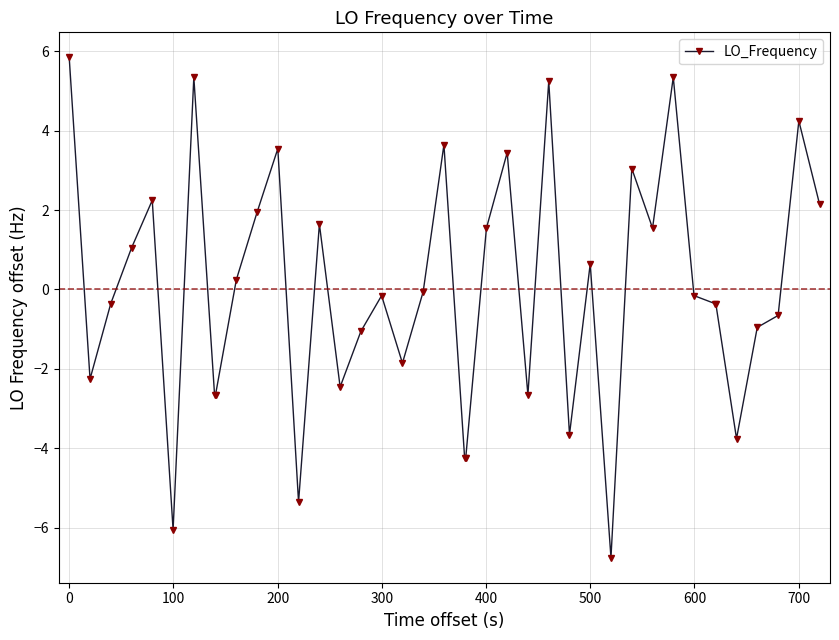

What is the difference between the second highest and second lowest values?

11.4